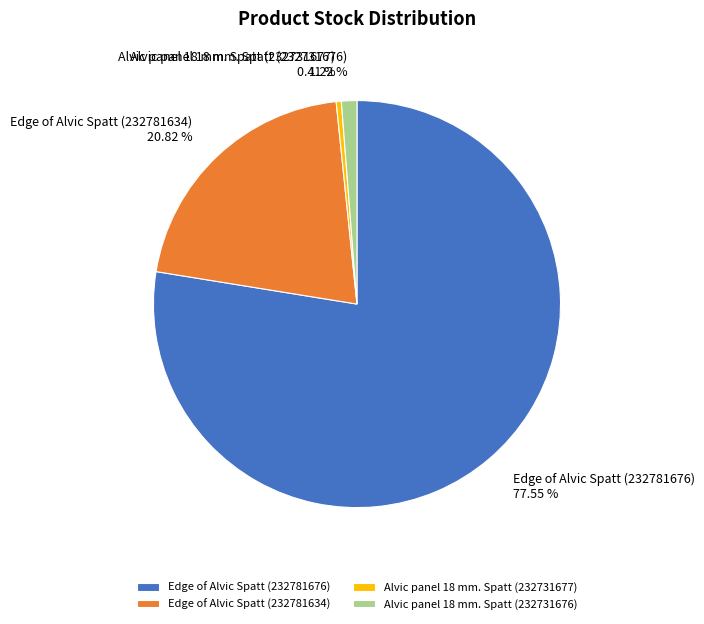

What is the ratio of the value at Alvic panel 18 mm. Spatt (232731677) to the value at Alvic panel 18 mm. Spatt (232731676)?

0.3